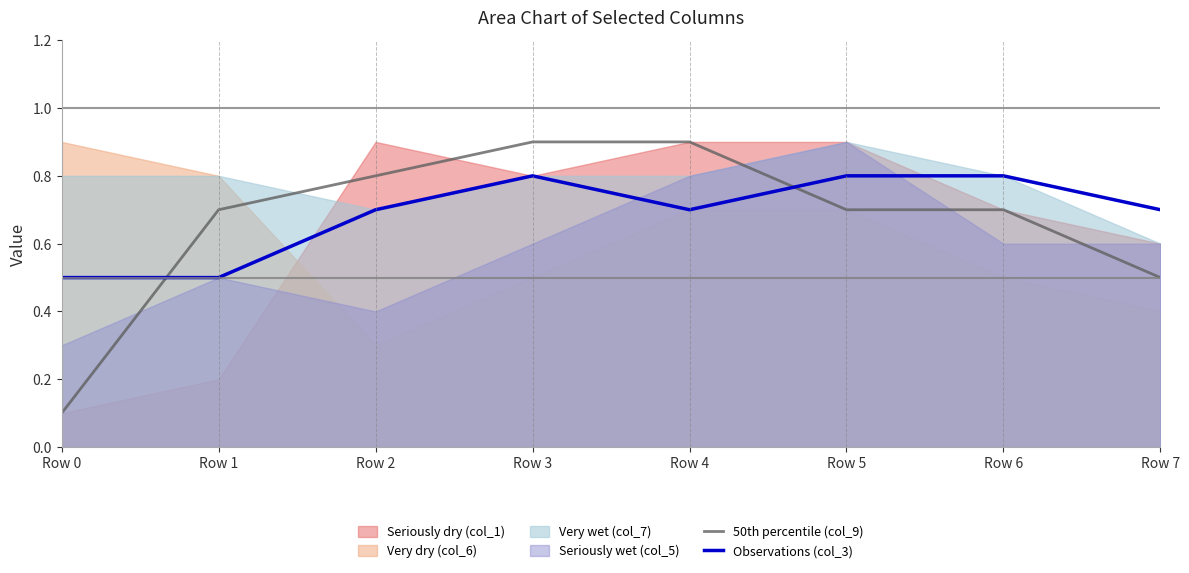

True or false: Observations (col_3) and 50th percentile (col_9) intersect in this chart.

True